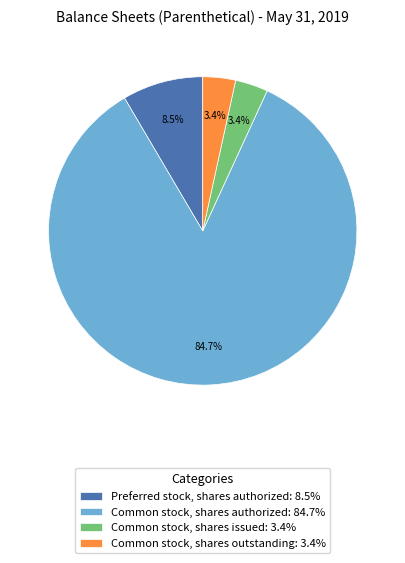

Is the sum of Common stock, shares outstanding and Preferred stock, shares authorized greater than half?

No